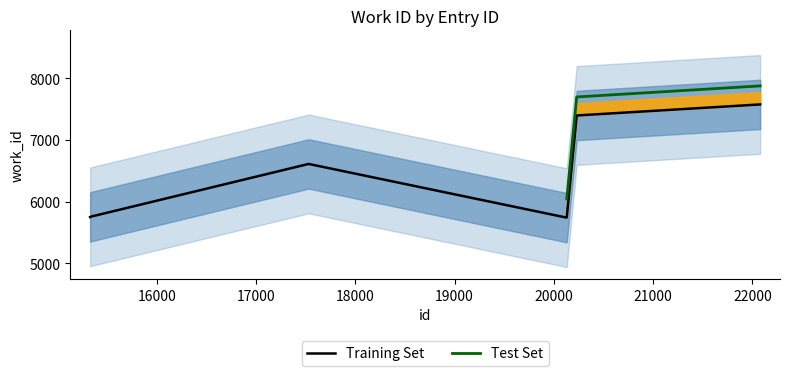

Between 15329 and 15362, which is larger?

15362